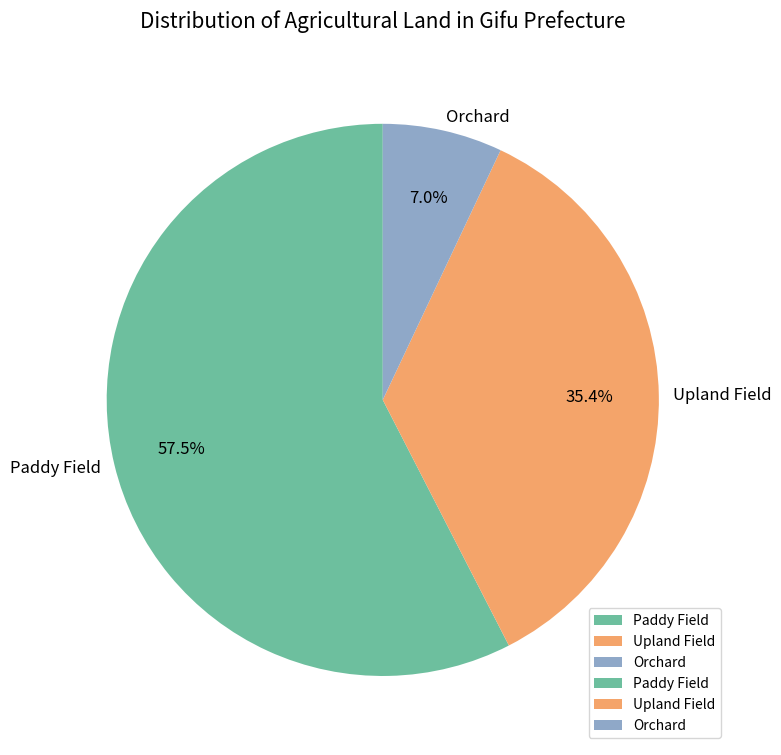

What is the largest slice in the pie chart?

Paddy Field